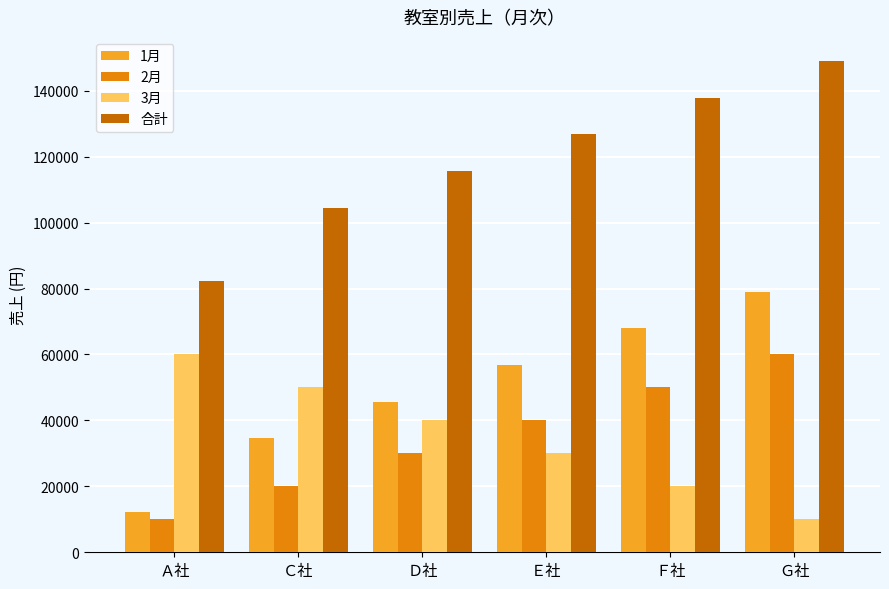

Rank the categories by 合計 value from highest to lowest.

Ｇ社, Ｆ社, Ｅ社, Ｄ社, Ｃ社, Ａ社